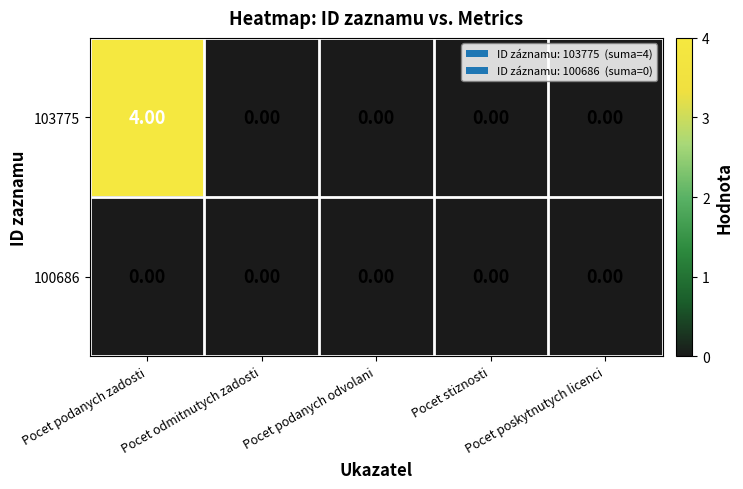

How many distinct data groups are displayed?

2